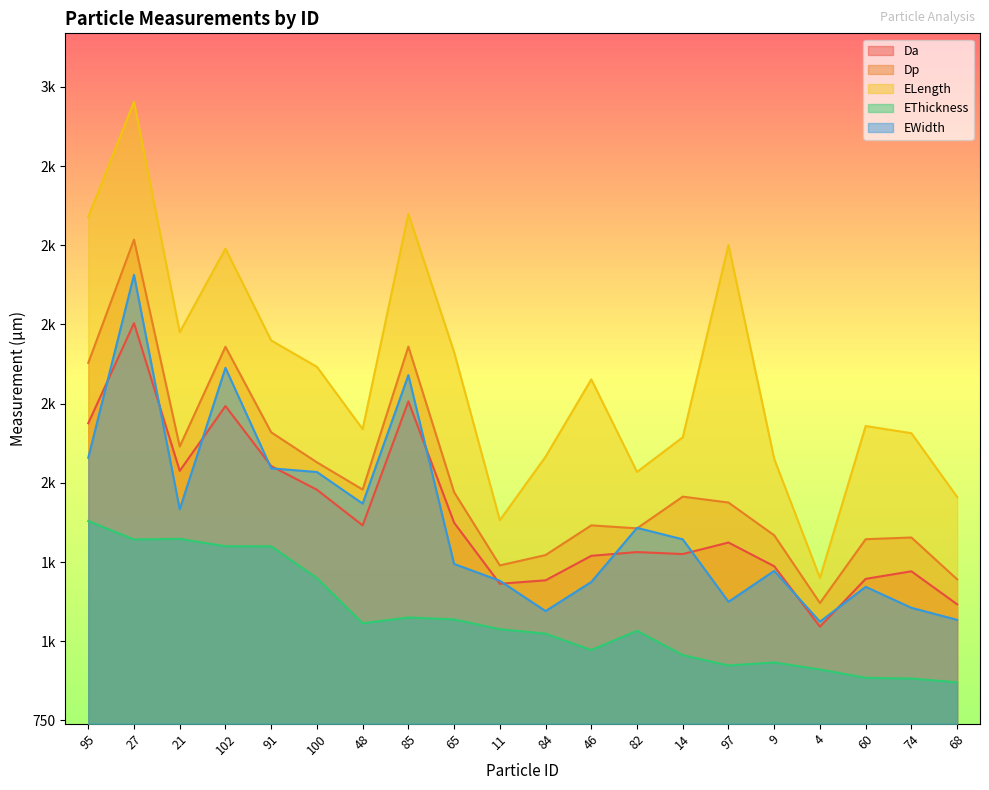

List the labels in order of Da value, largest first.

27, 85, 102, 95, 91, 21, 100, 65, 48, 97, 82, 14, 46, 9, 74, 60, 84, 11, 68, 4